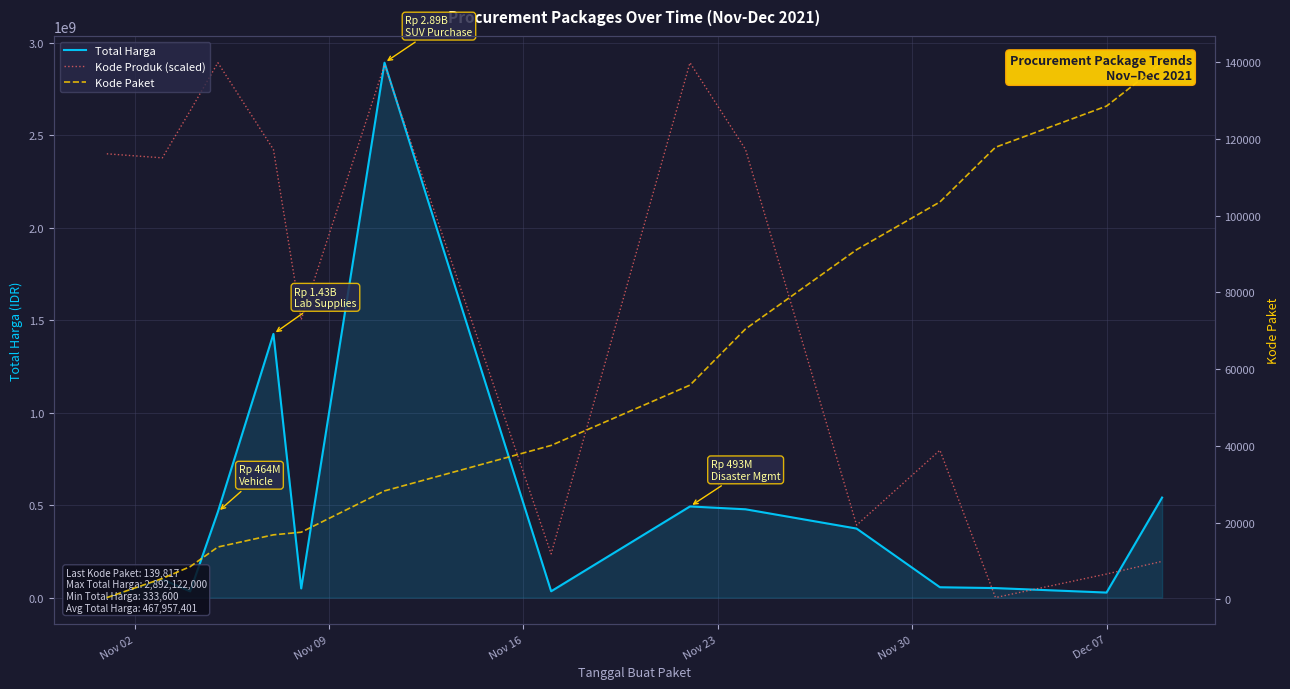

Which series has the largest total across all categories?

Kode Produk (scaled)